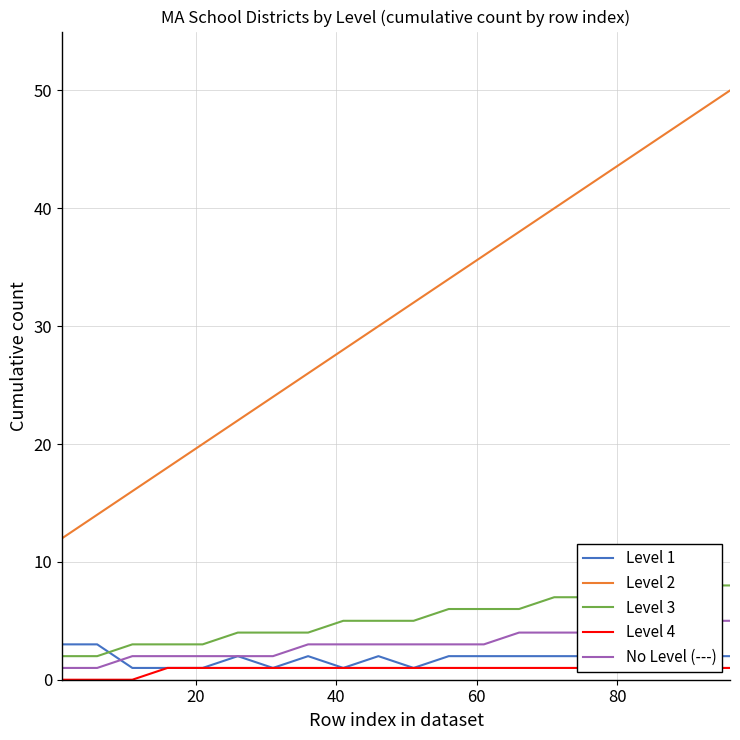

True or false: Level 1 and Level 2 intersect in this chart.

False